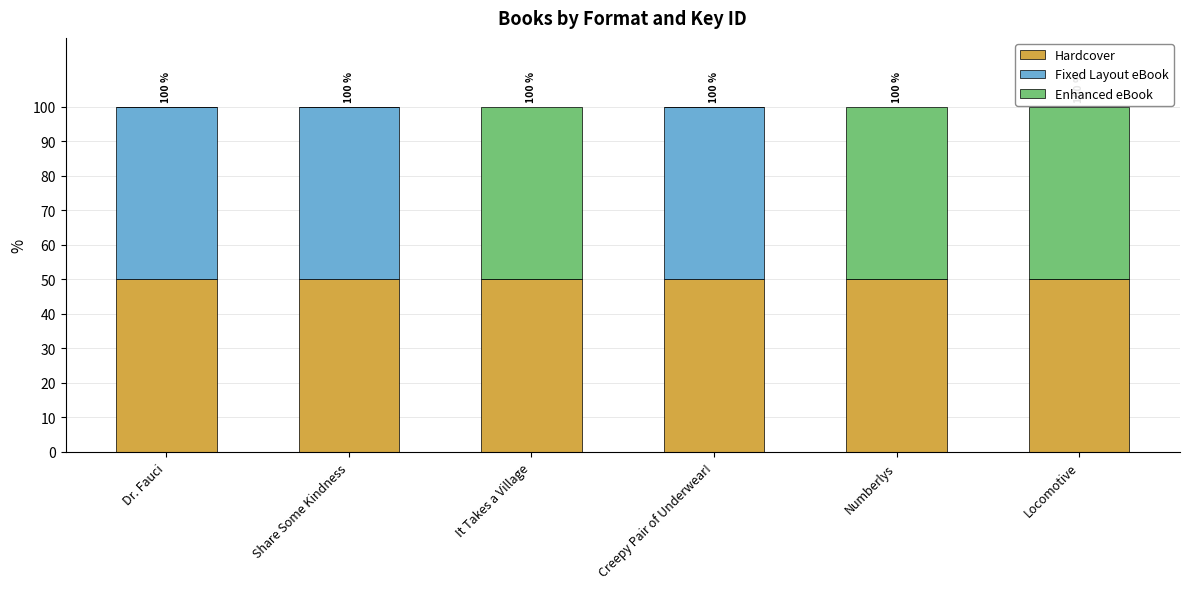

What is the total value across all series at Numberlys?

100